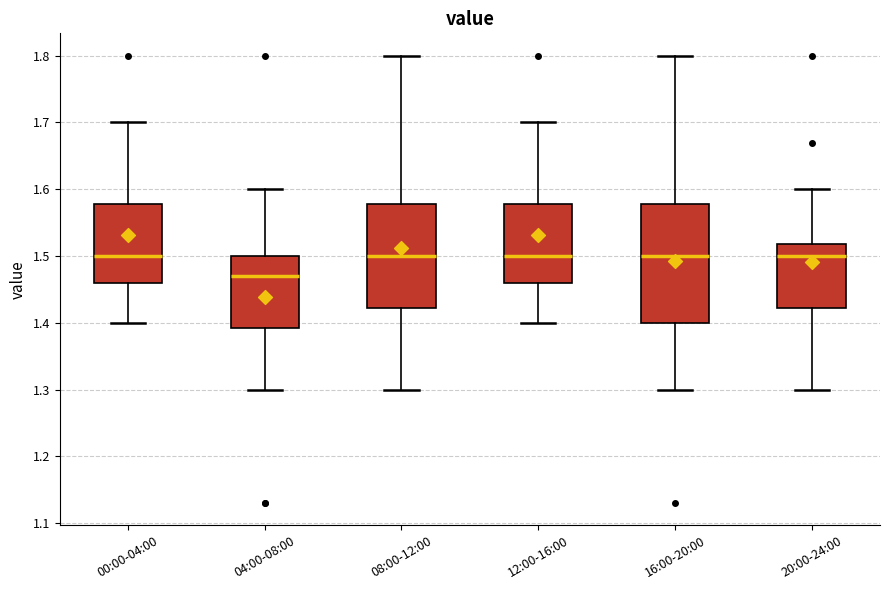

Where is the lower edge of the box for 00:00-04:00 on the y-axis? The values are not printed on the chart, so give them approximately, as read against the axis.

1.46